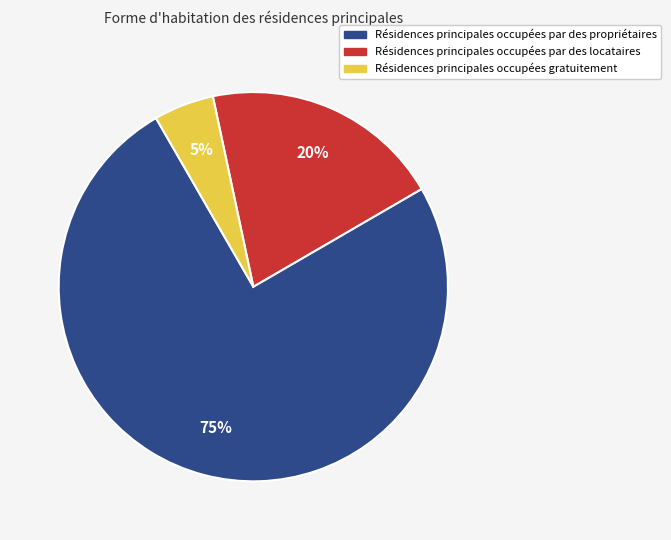

Is there a majority slice in this chart?

Yes